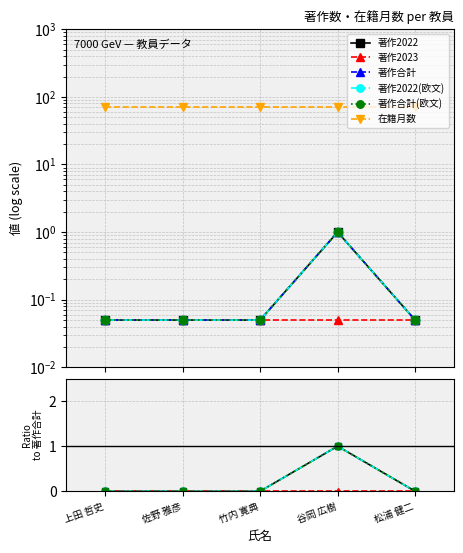

What is the label of the 5th point from the left?

松浦 健二